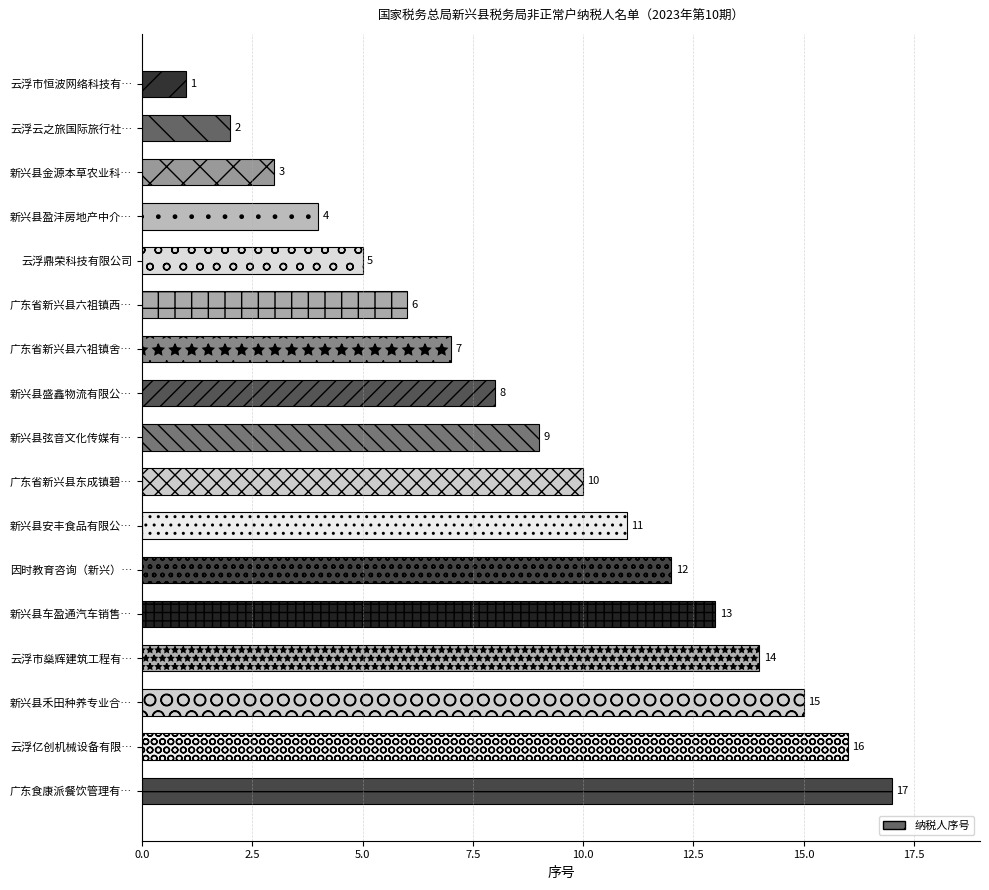

What is the value of the 8th bar from the top?

8